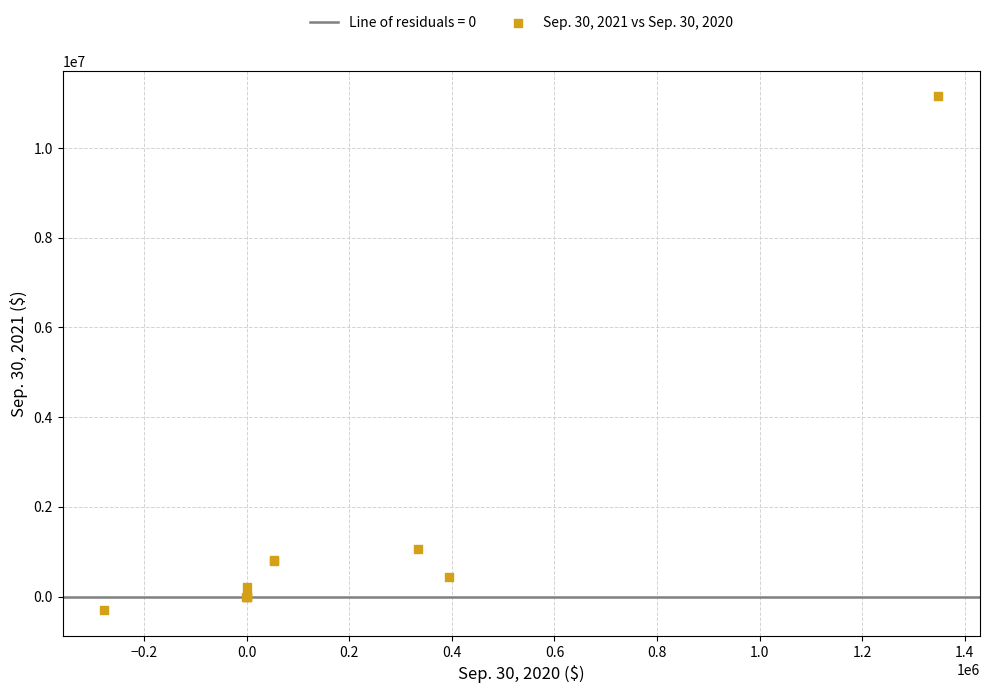

What Y value in the scatter plot is closest to 5425195?

1070808